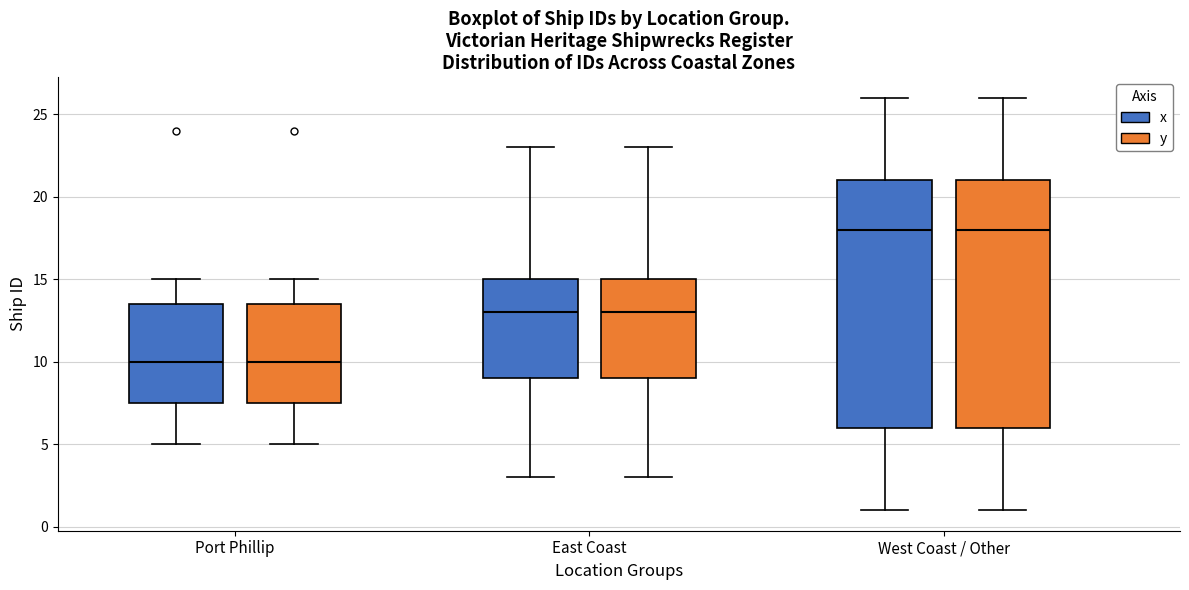

Where does the median line of the box for West Coast / Other (y) sit on the y-axis? The values are not printed on the chart, so give them approximately, as read against the axis.

18.0